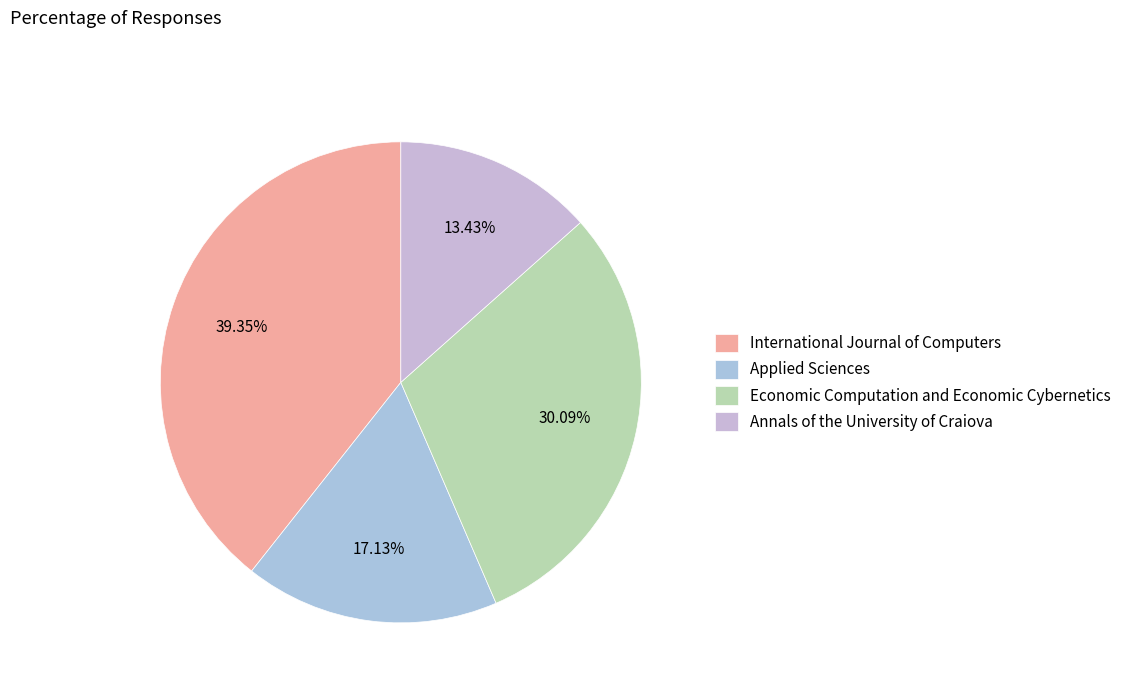

How many segments does this pie chart have?

4